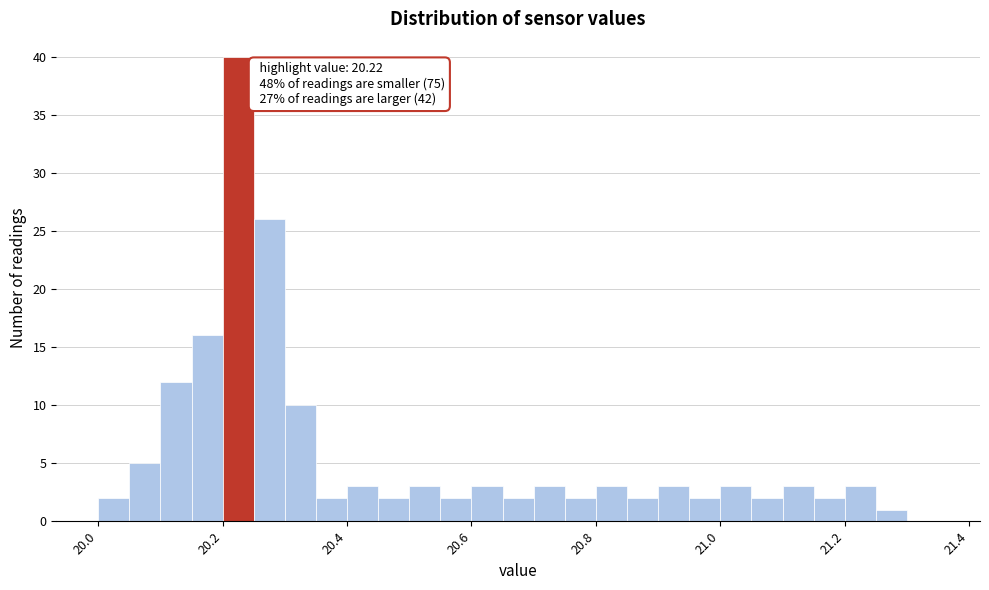

Around what value on the x-axis is the tallest bar? Give the approximate position of its centre, as read against the axis.

20.22